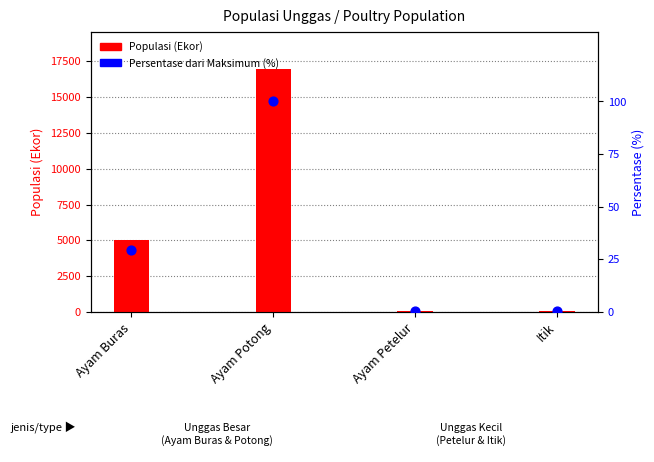

Which series has the widest spread of Y values?

Populasi (Ekor)